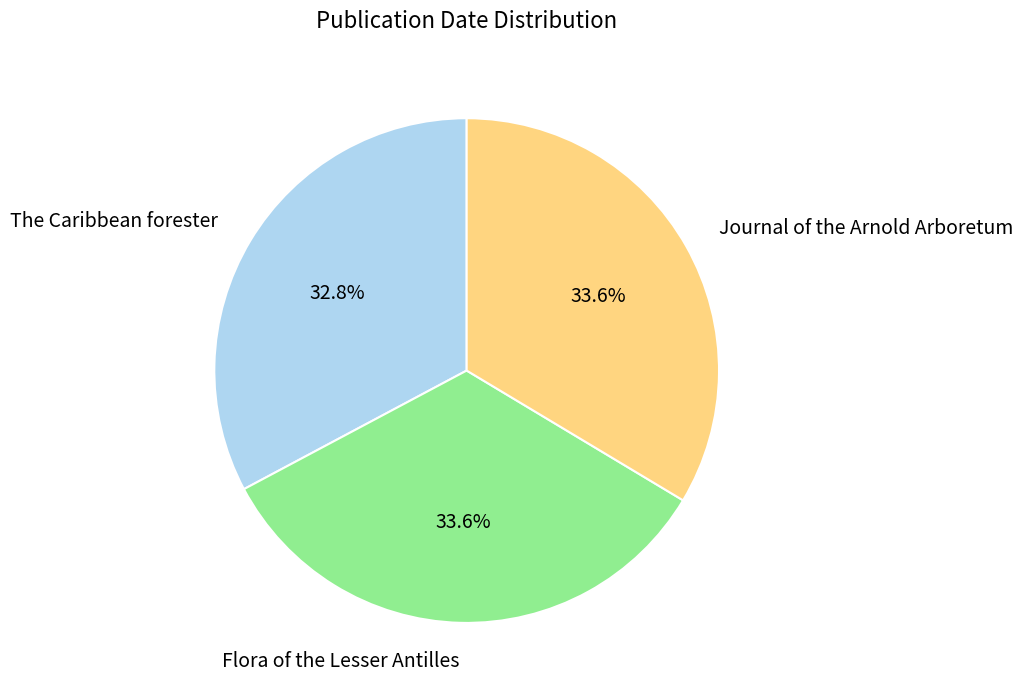

What is the ratio of the value at Journal of the Arnold Arboretum to the value at Flora of the Lesser Antilles?

1.0